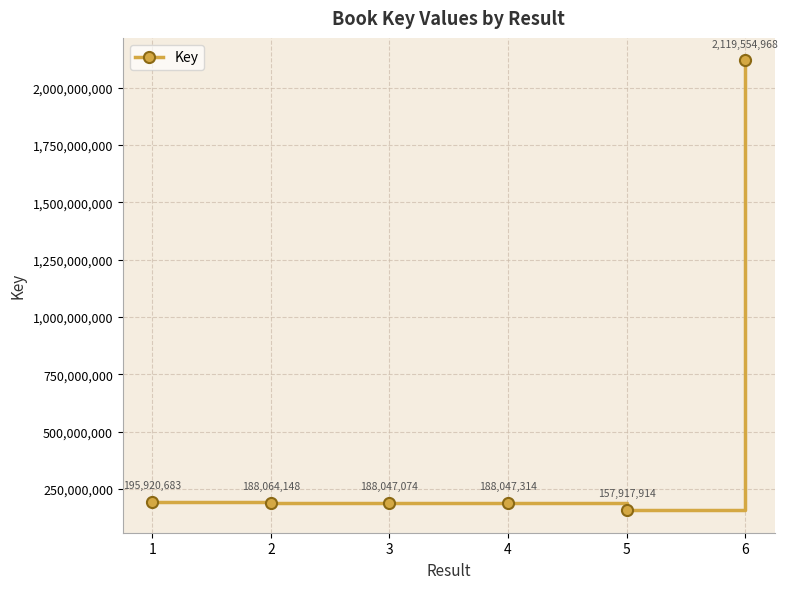

What is the difference between the maximum and minimum values?

1961637054